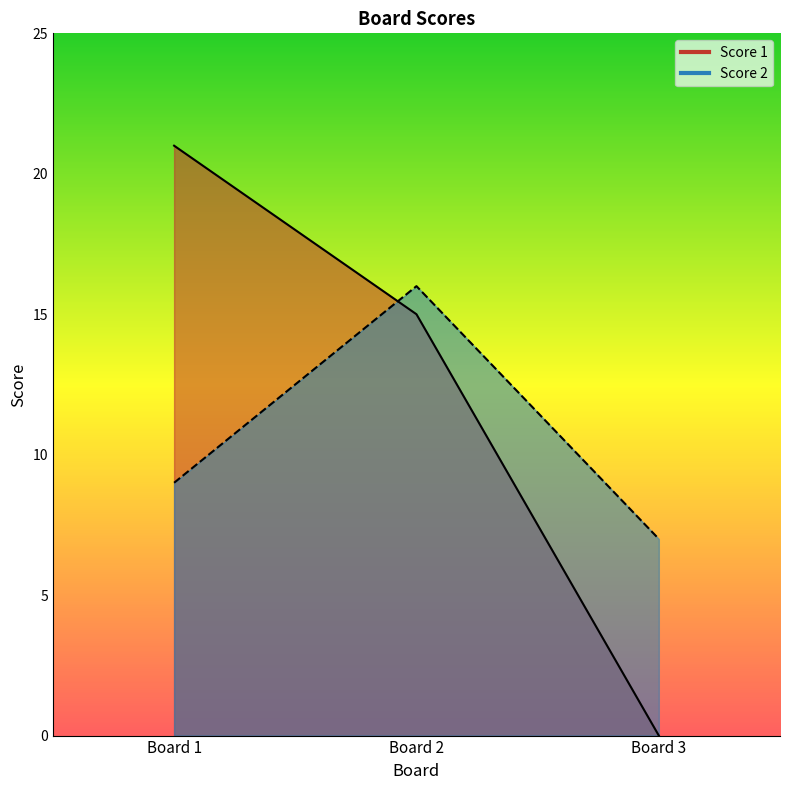

Count the Score 2 line values in the range 7 to 16.

3